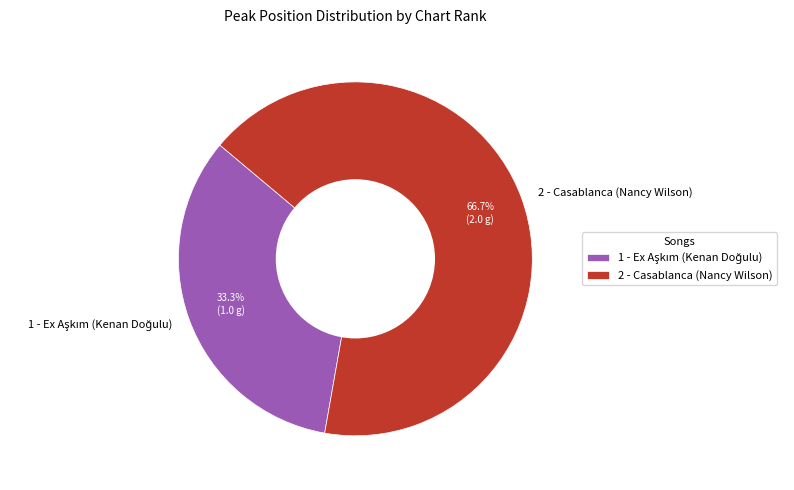

What is the majority slice?

2 - Casablanca (Nancy Wilson)